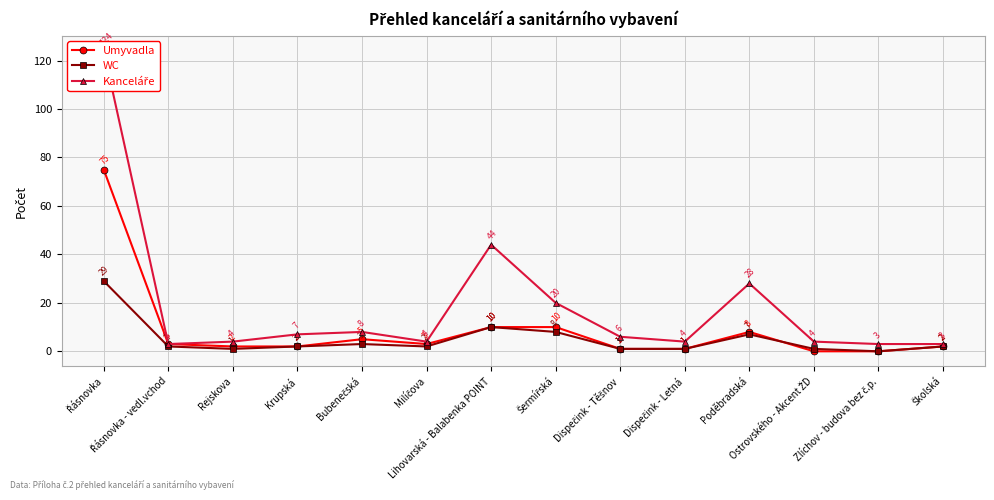

Reading right to left, transcribe all the data shown in this chart.

Umyvadla: 2	0	0	8	1	1	10	10	3	5	2	2	3	75
WC: 2	0	1	7	1	1	8	10	2	3	2	1	2	29
Kanceláře: 3	3	4	28	4	6	20	44	4	8	7	4	3	124